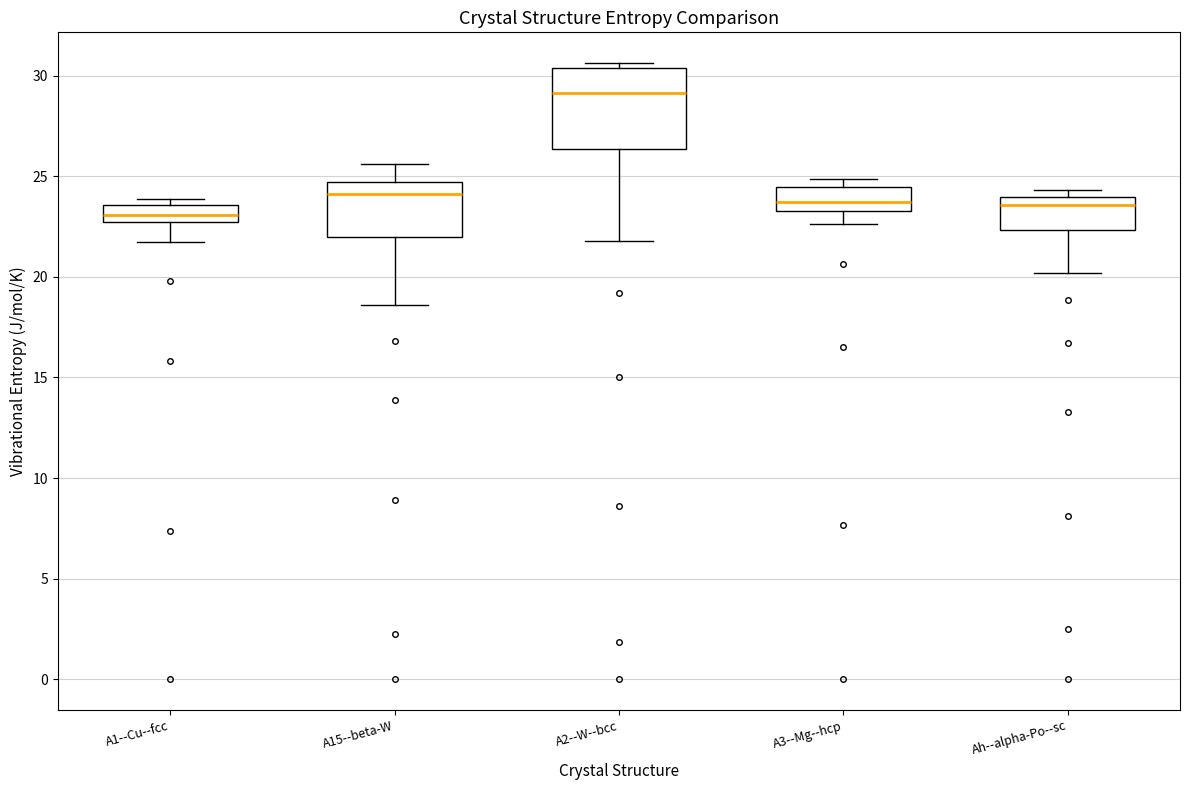

Reading left to right, read every box against the y-axis: the position of its median line, the range the box covers, and the ends of its whiskers. The values are not printed on the chart, so give them approximately, as read against the axis.

A1--Cu--fcc: median 23.0, box 22.5 to 23.5, whiskers 21.5 to 24.0
A15--beta-W: median 24.0, box 22.0 to 24.5, whiskers 18.5 to 25.5
A2--W--bcc: median 29.0, box 26.5 to 30.5, whiskers 22.0 to 30.5 (just above the box's upper edge)
A3--Mg--hcp: median 23.5 (inside the box), box 23.5 to 24.5, whiskers 22.5 to 25.0
Ah--alpha-Po--sc: median 23.5, box 22.5 to 24.0, whiskers 20.0 to 24.5